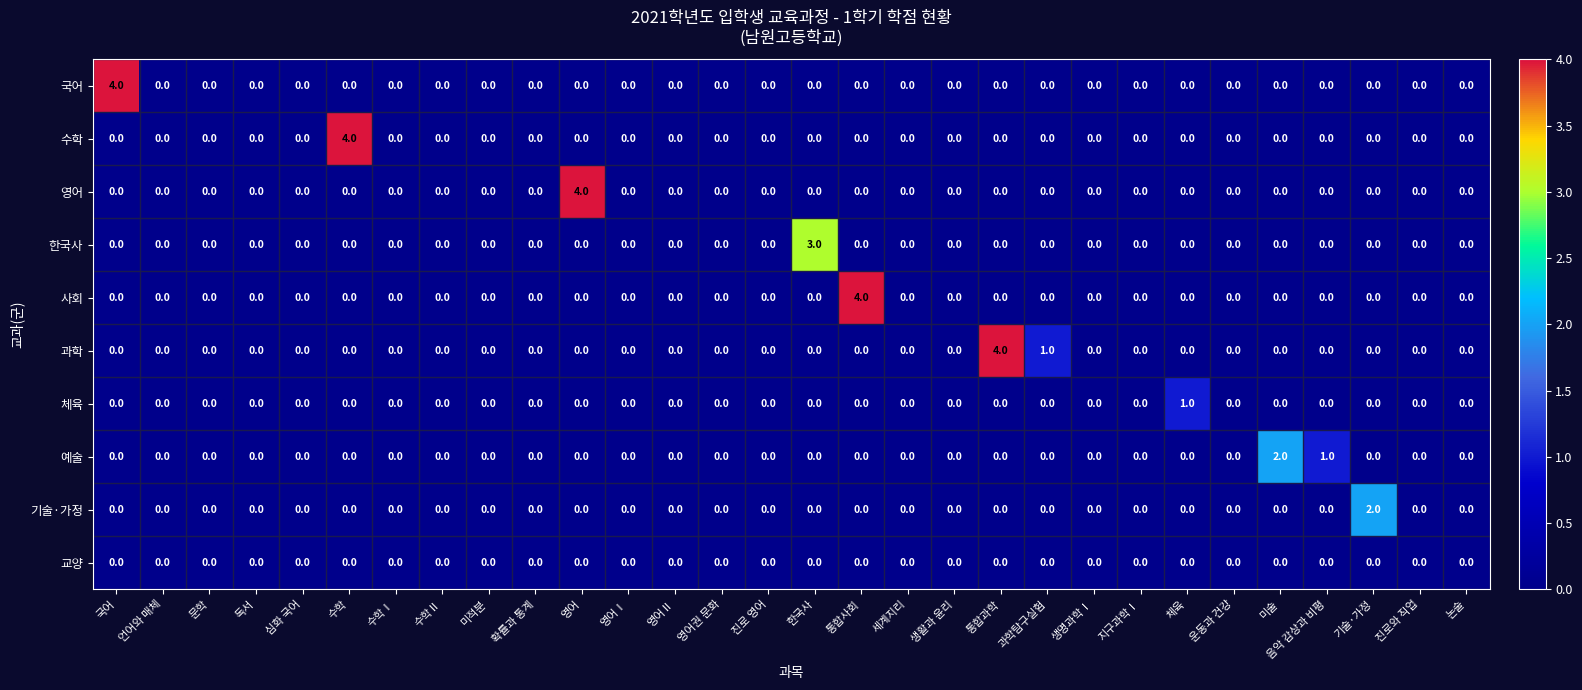

Which series changed the most between 수학 and 진로와 직업?

수학